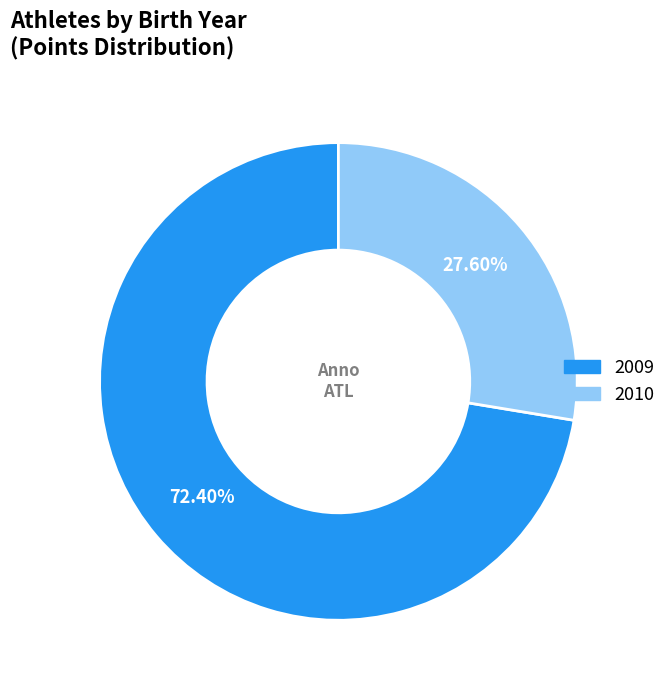

Between 2010 and 2009, which is larger?

2009